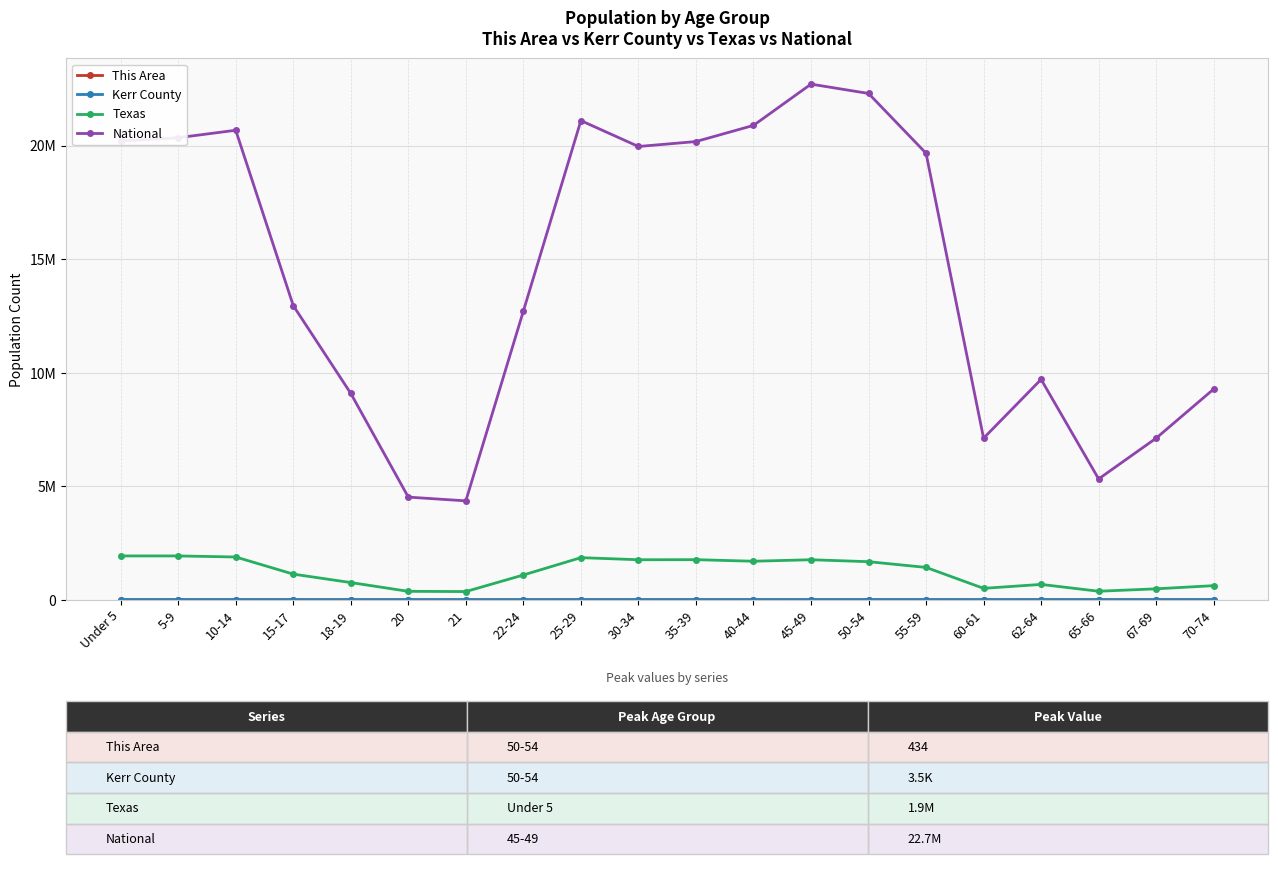

Is this an area chart (filled region under the line)?

No